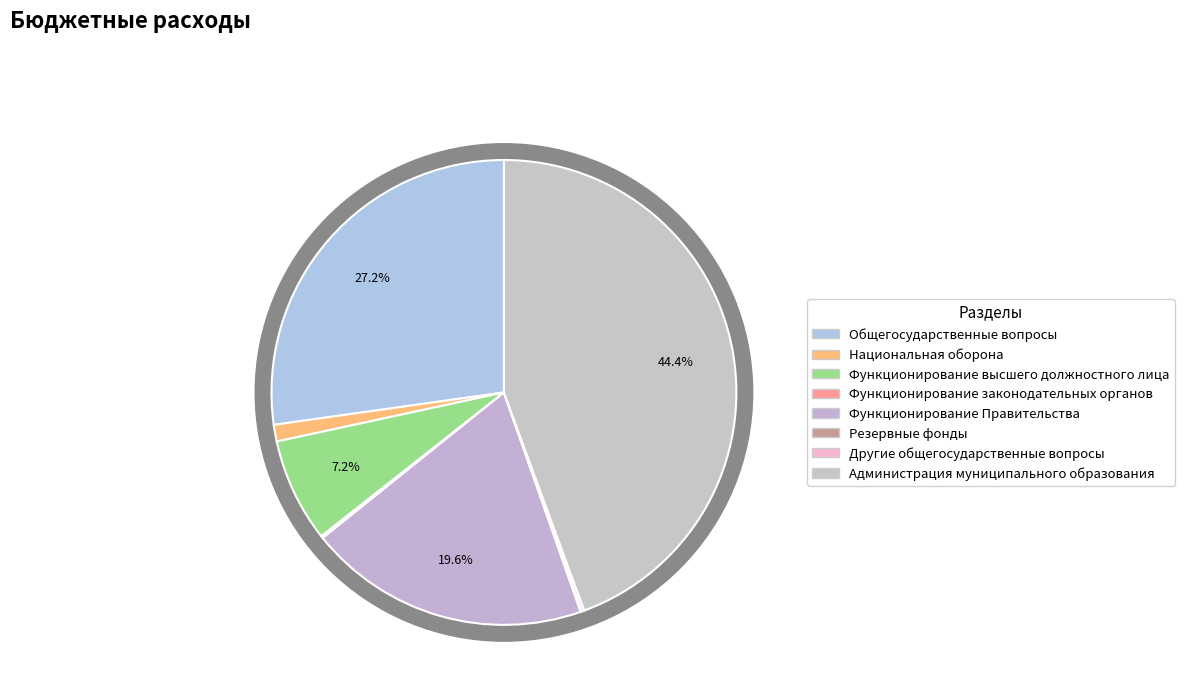

Count the number of slices in the pie.

8